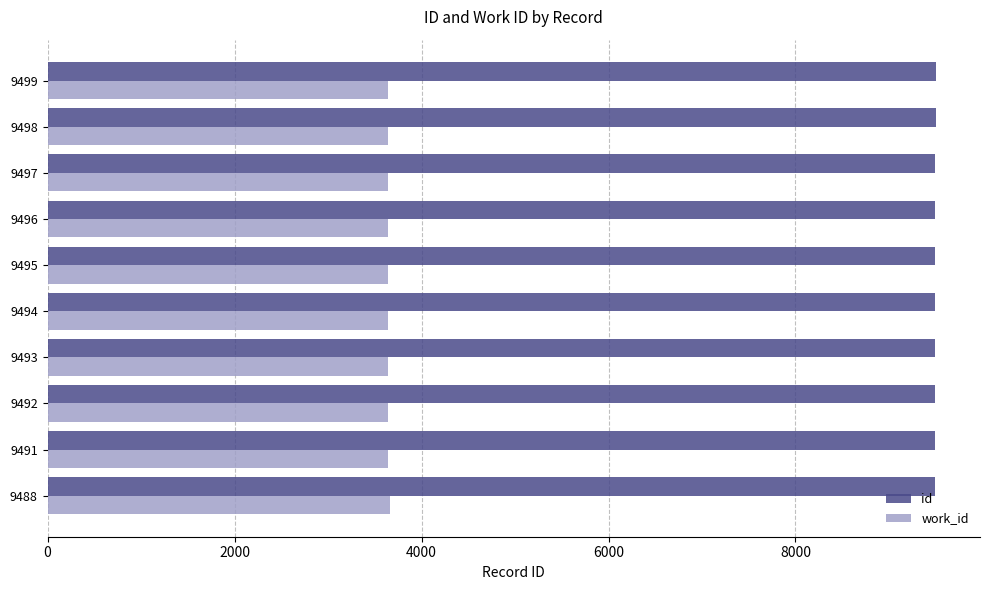

Which series has the largest total across all categories?

id